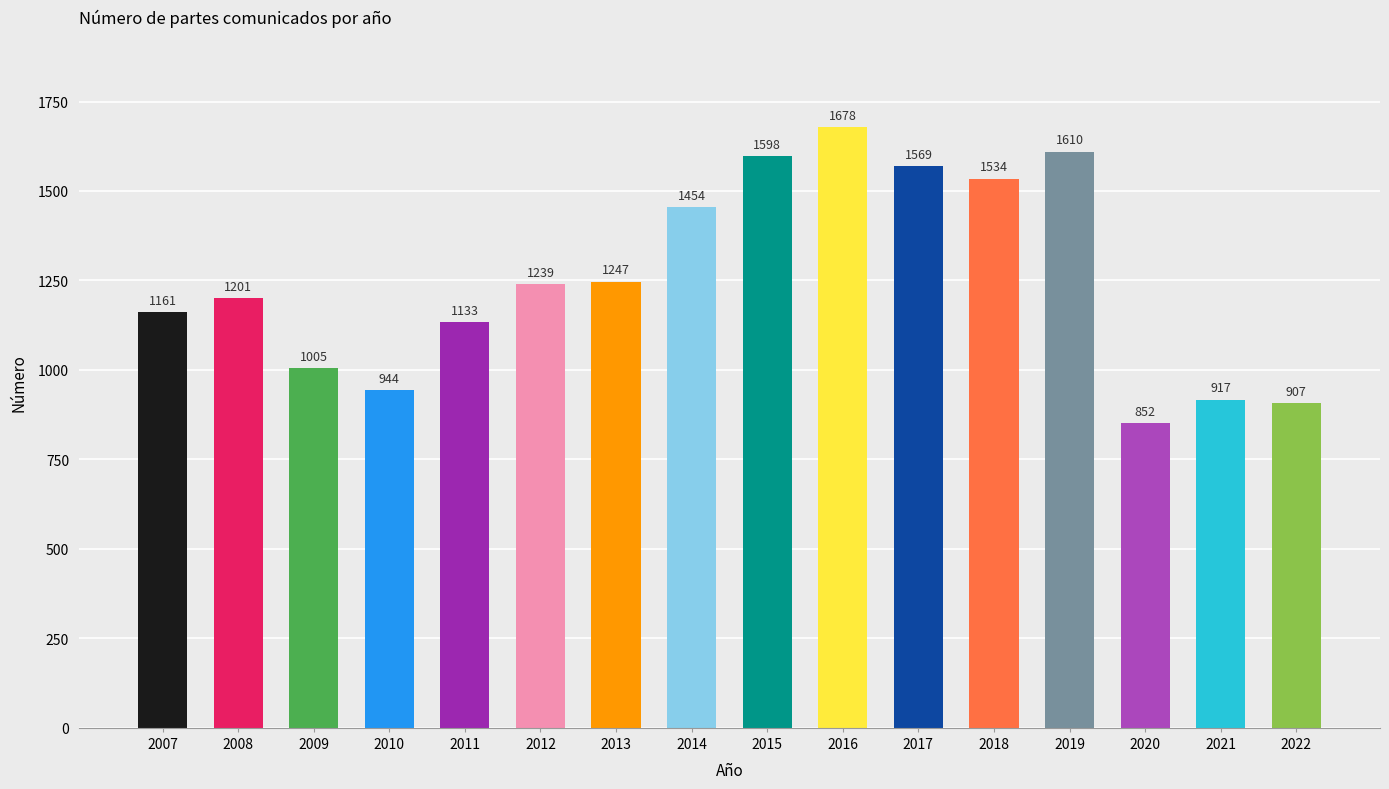

Reading left to right, what are all the values shown in this chart?

1161	1201	1005	944	1133	1239	1247	1454	1598	1678	1569	1534	1610	852	917	907